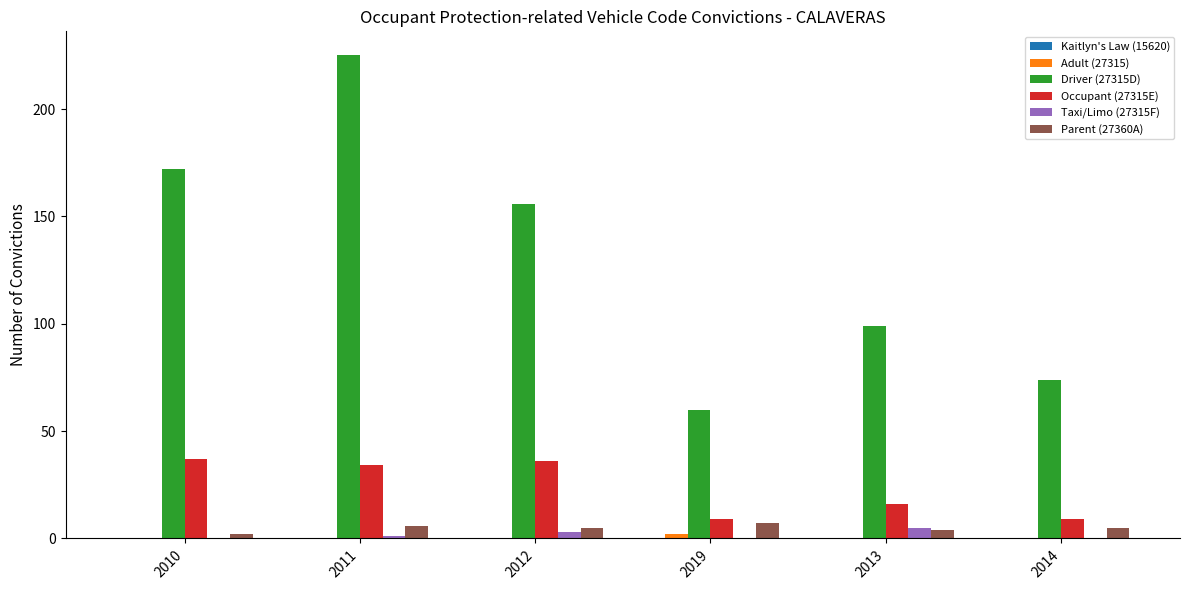

Which series has the largest total across all categories?

Driver (27315D)